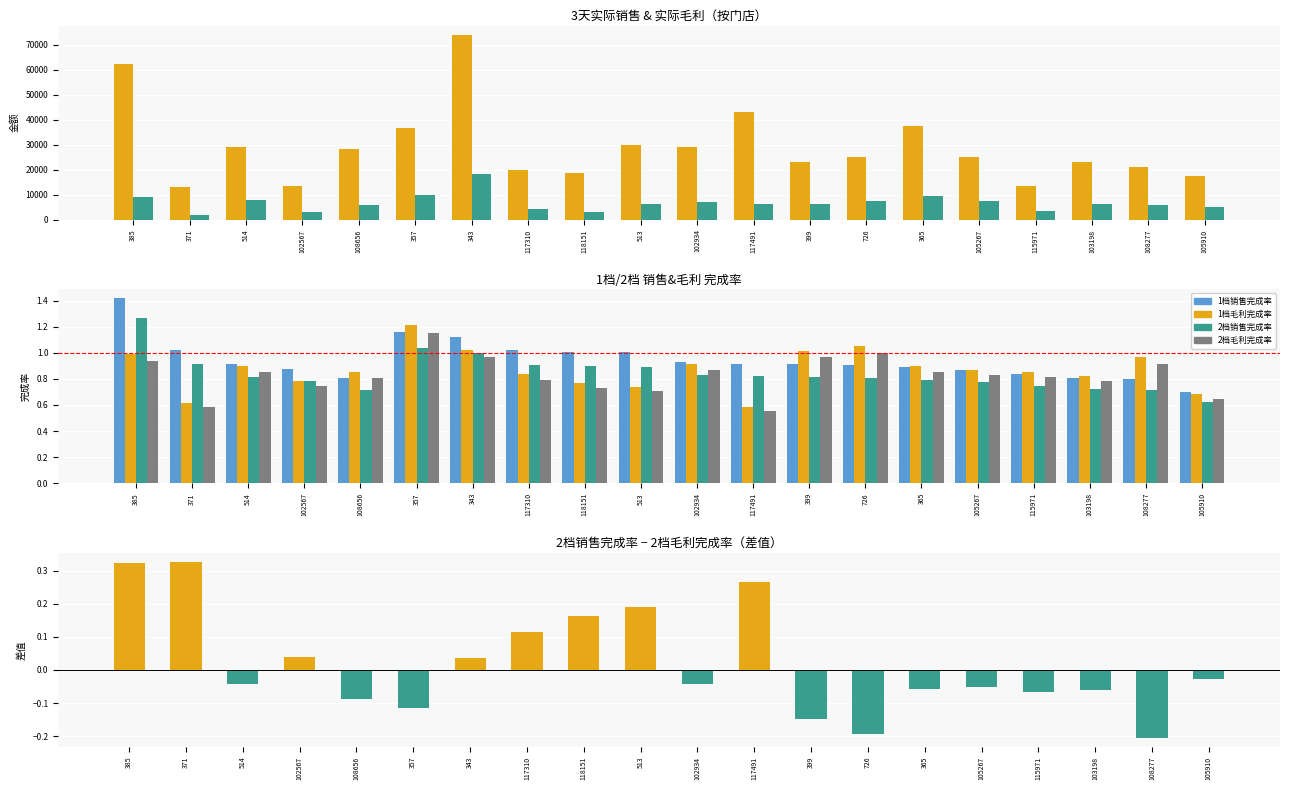

At which category does the chart reach its peak across all series?

343